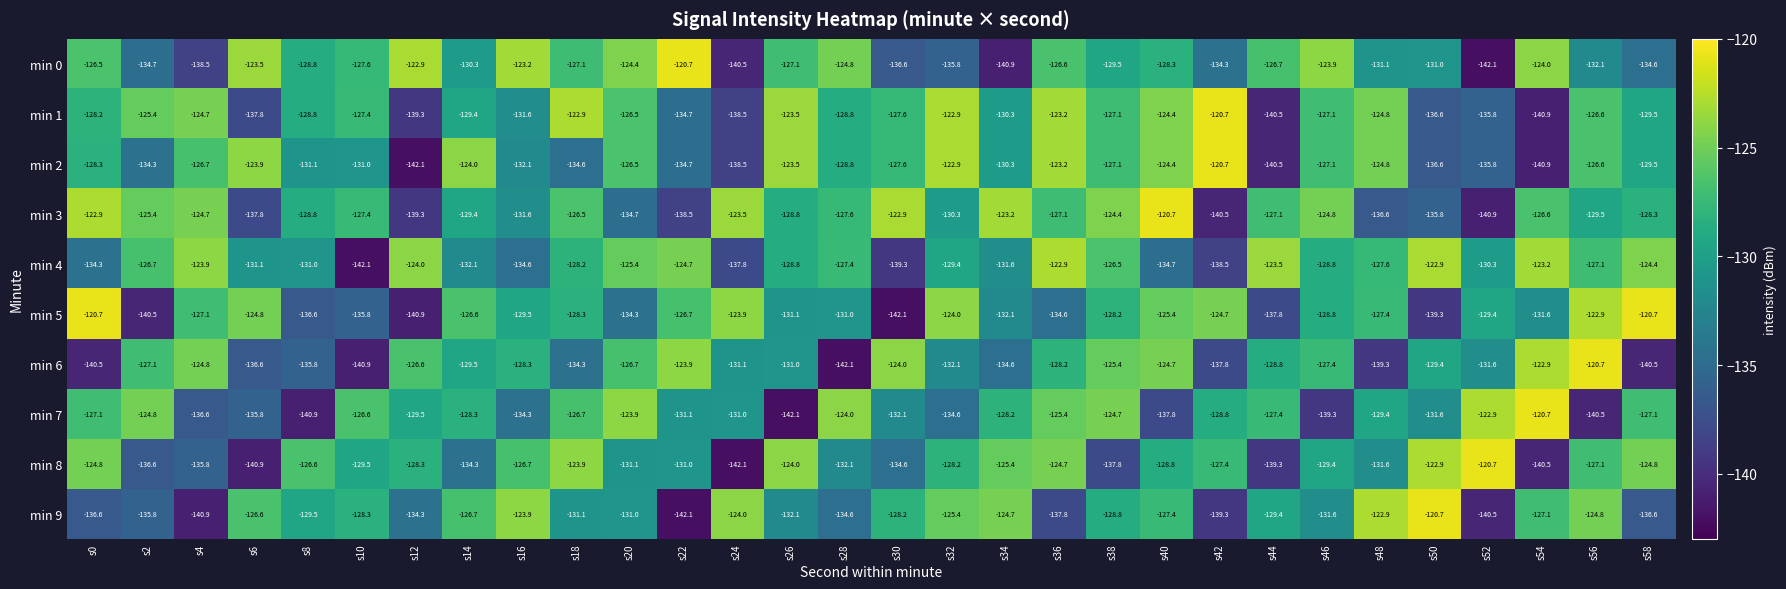

Is it true that min 7 equals -140.9 at s8?

True